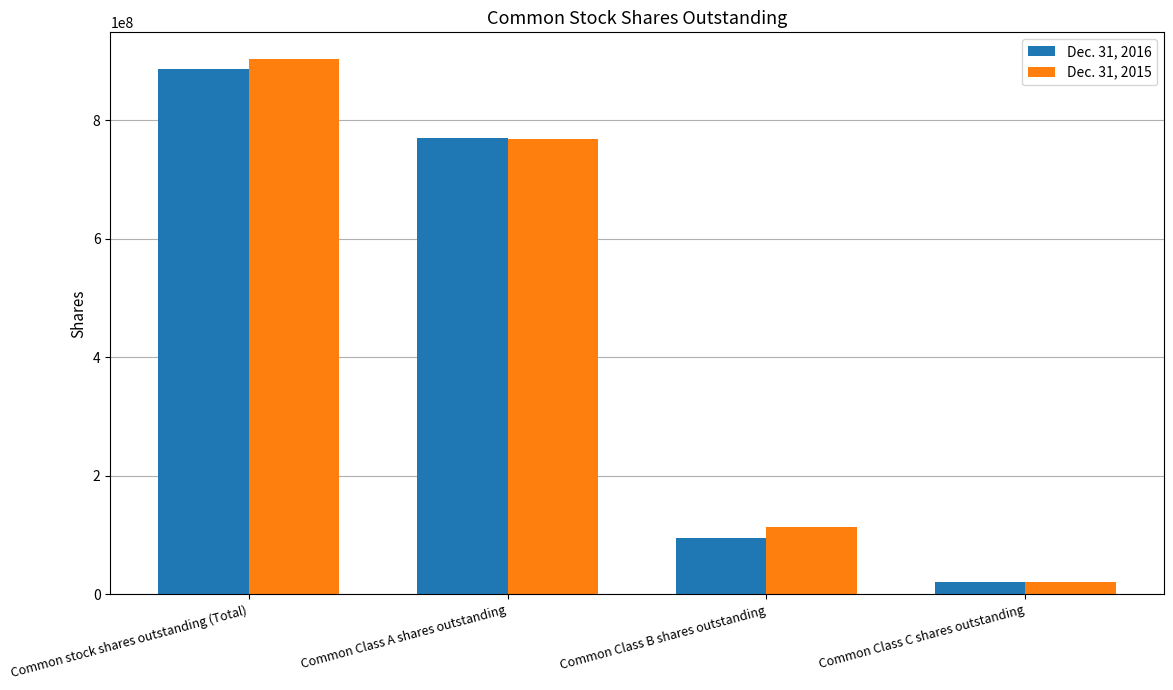

Which category has the highest value in the Dec. 31, 2015 series?

Common stock shares outstanding (Total)